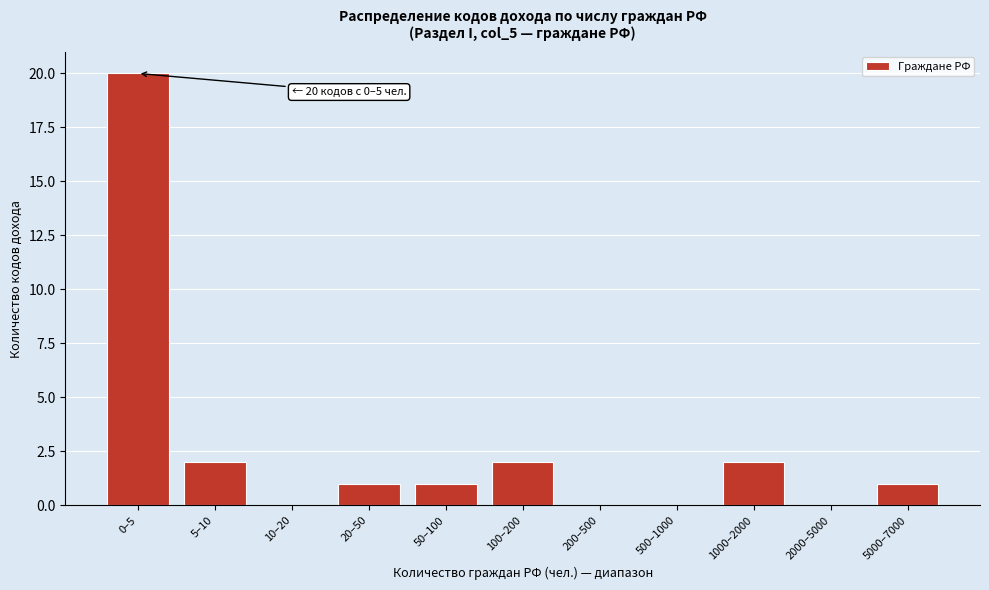

Reading left to right, transcribe all the data shown in this chart.

0–5=20	5–10=2	10–20=0	20–50=1	50–100=1	100–200=2	200–500=0	500–1000=0	1000–2000=2	2000–5000=0	5000–7000=1